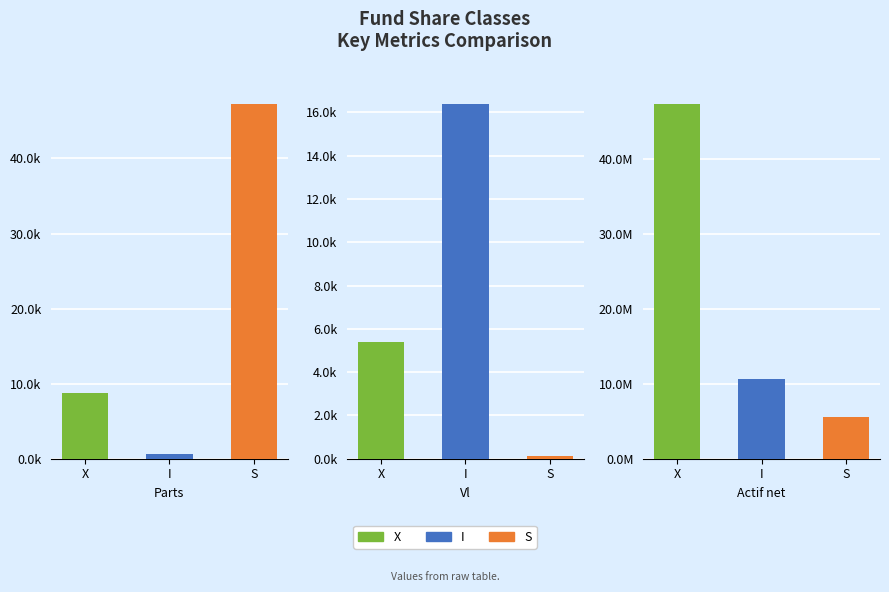

True or false: S has a value of 175.4 at Vl.

False